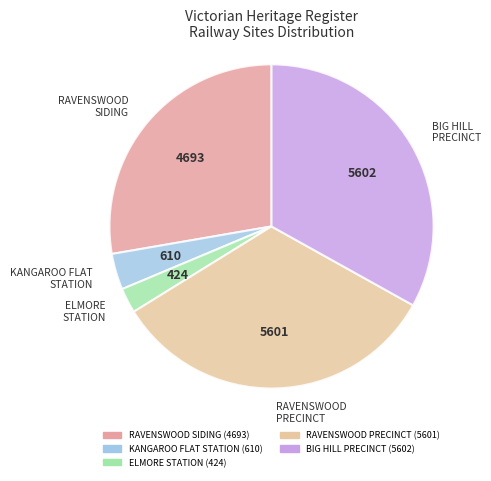

Approximately how many times larger is the value at RAVENSWOOD PRECINCT compared to RAVENSWOOD SIDING?

1.2